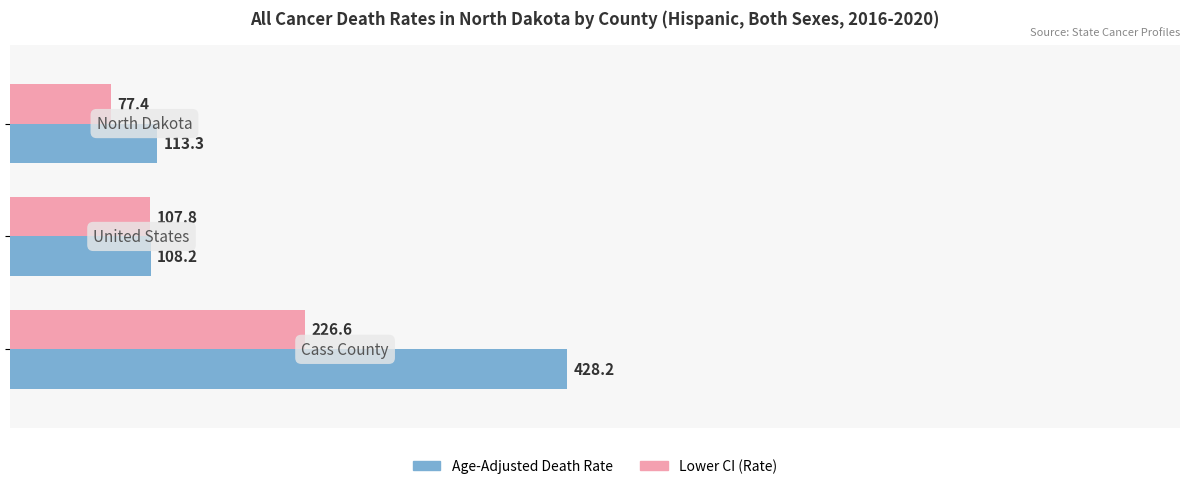

Which series has the largest total across all categories?

Age-Adjusted Death Rate